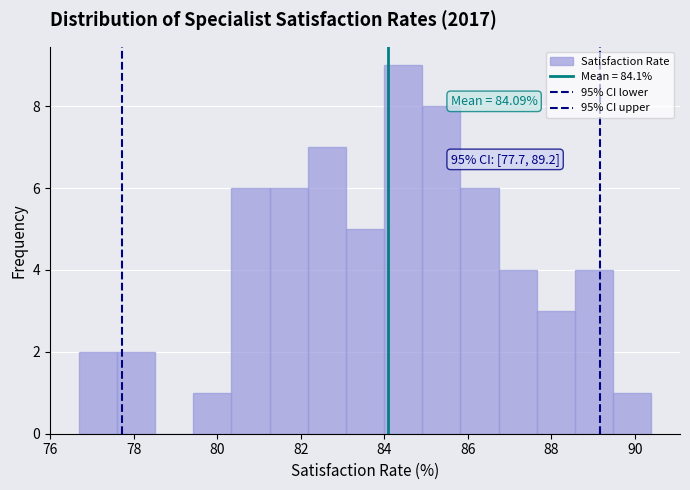

Which range on the x-axis has the tallest bar?

84.0 to 85.0